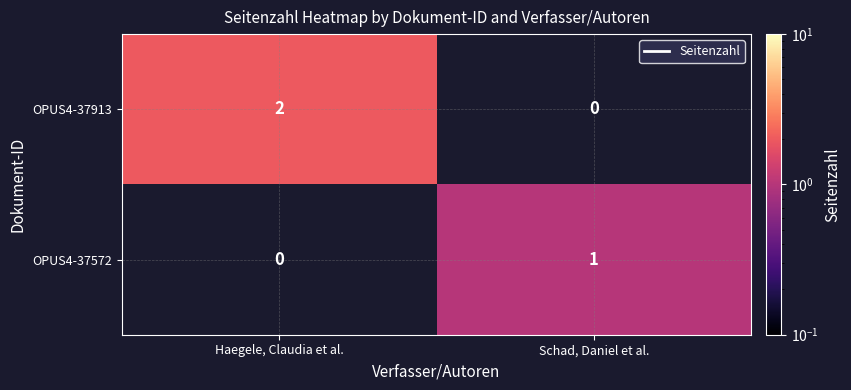

Is it true that OPUS4-37913 equals 2 at Haegele, Claudia et al.?

True